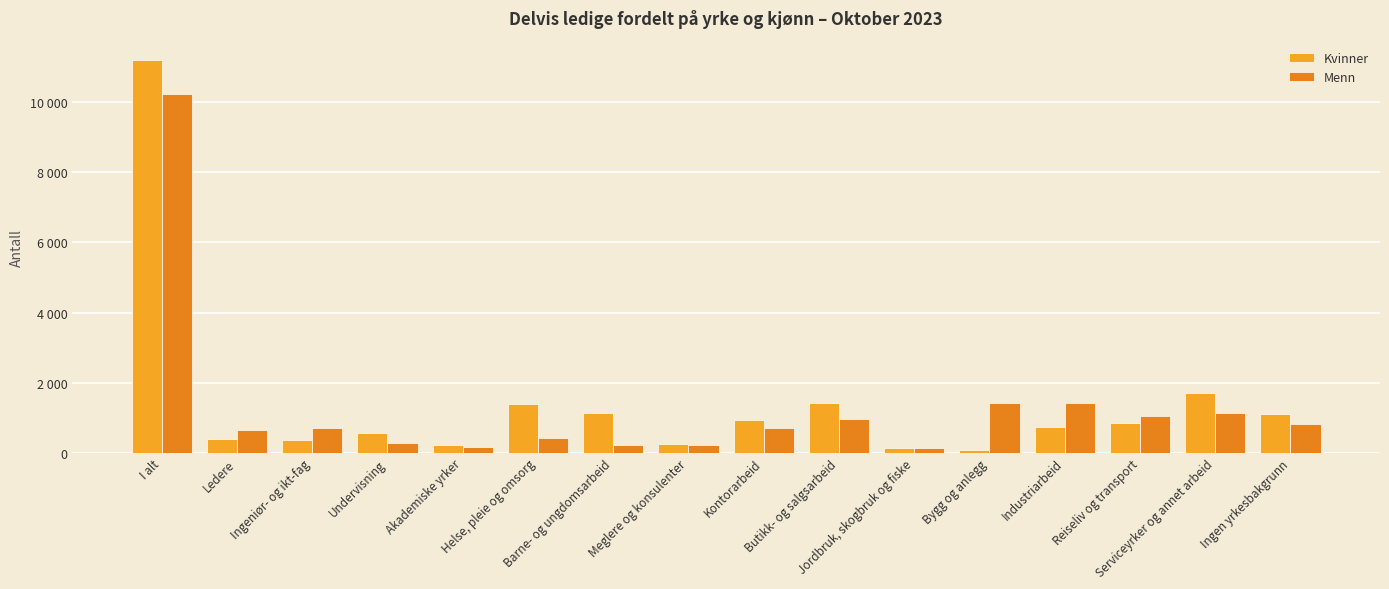

Are the bars grouped side by side (vs. stacked)?

Yes